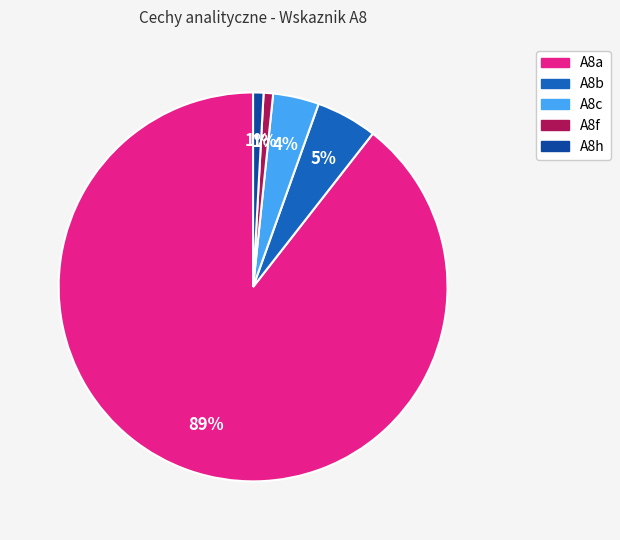

To the nearest percent, what is the combined percentage of A8a and A8f?

90%